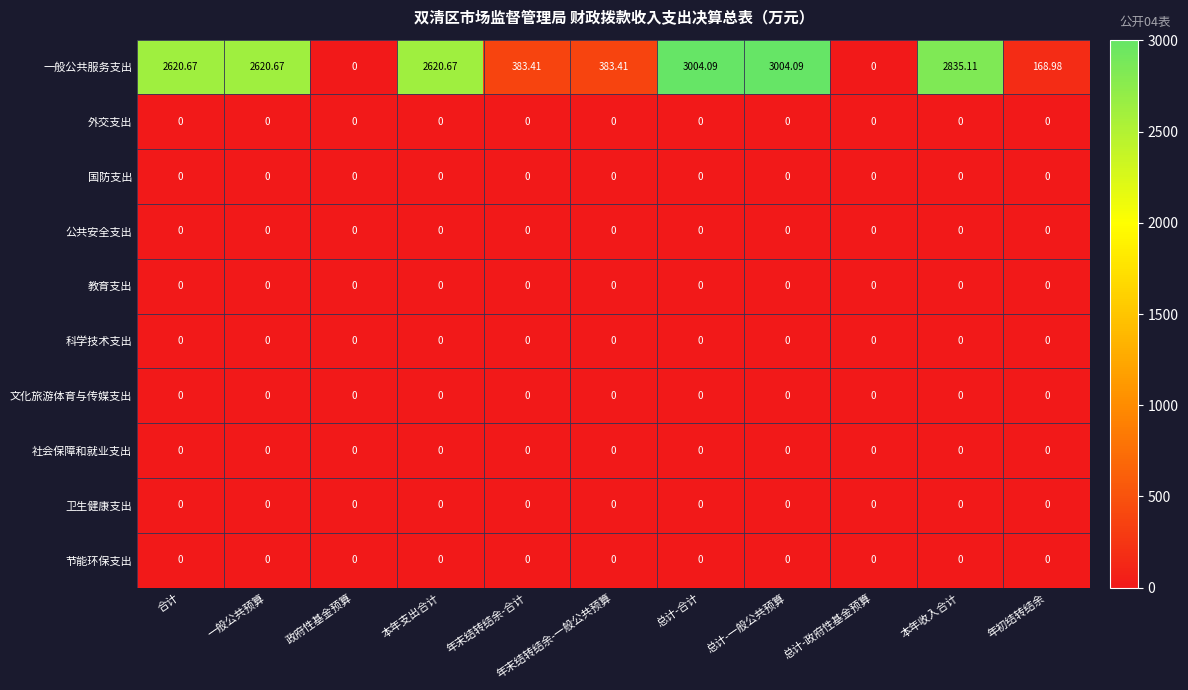

Which series has the largest total across all categories?

一般公共服务支出